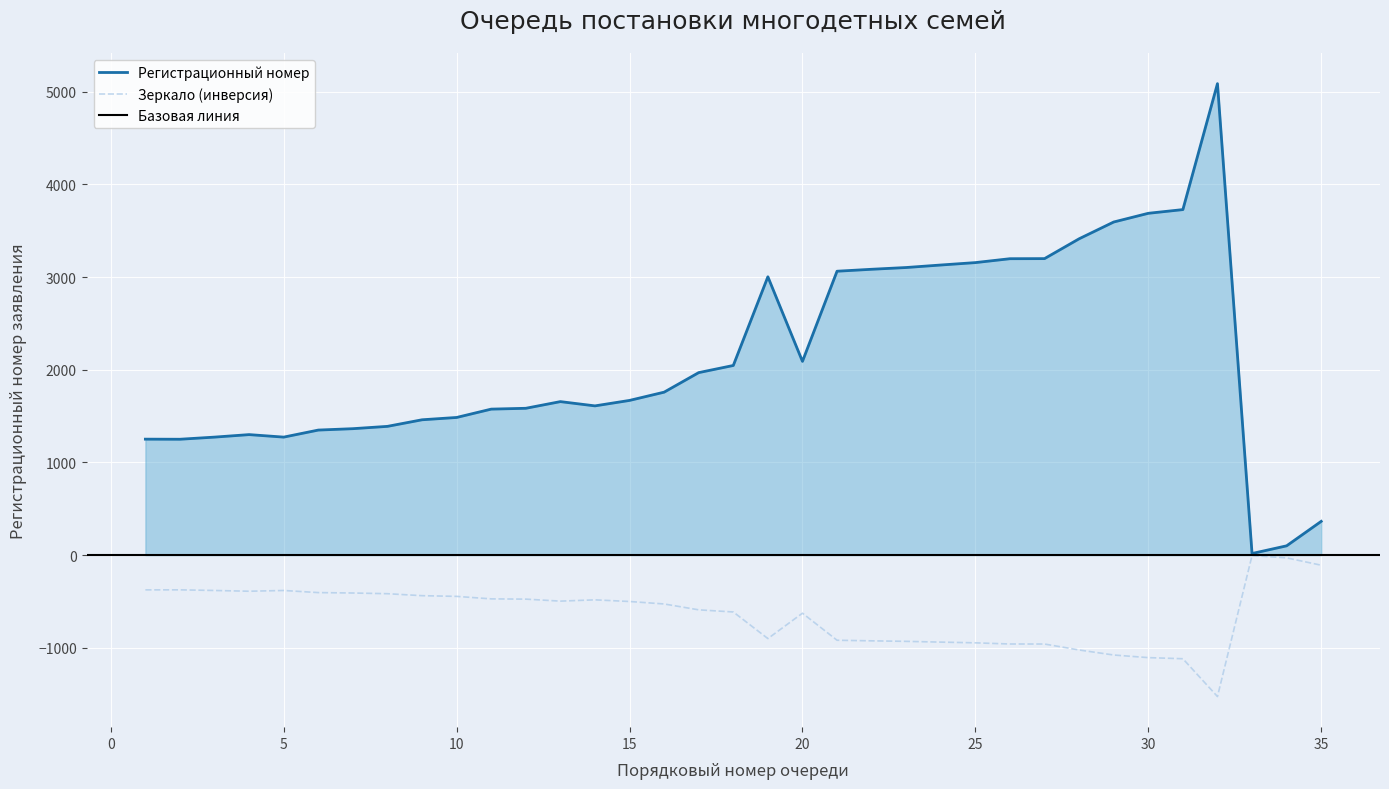

How many lines are shown in the chart?

1